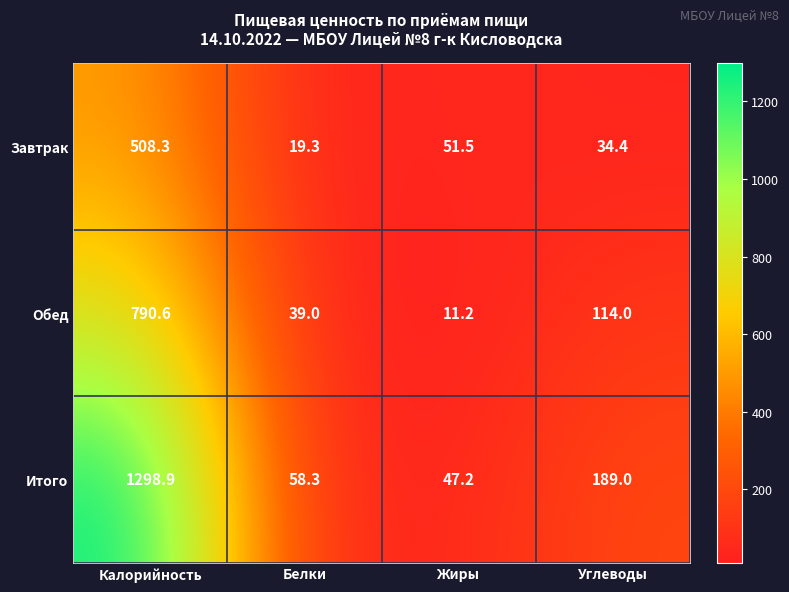

Which series changed the most between Калорийность and Жиры?

Итого